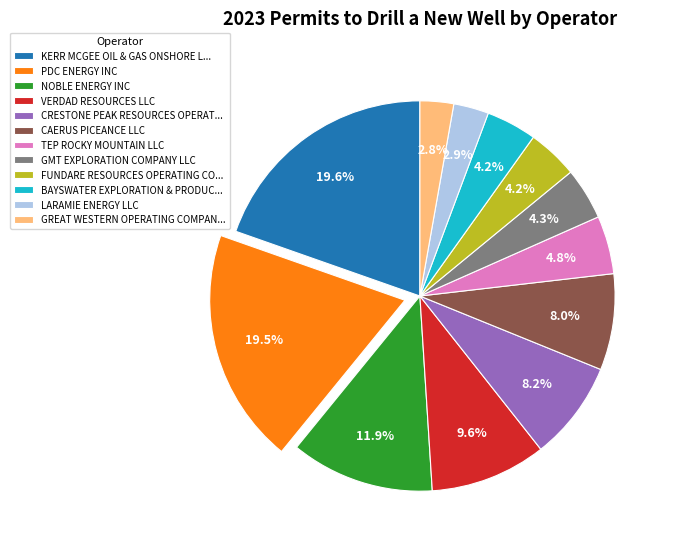

The VERDAD RESOURCES LLC slice represents 23% of the pie. True or false?

False